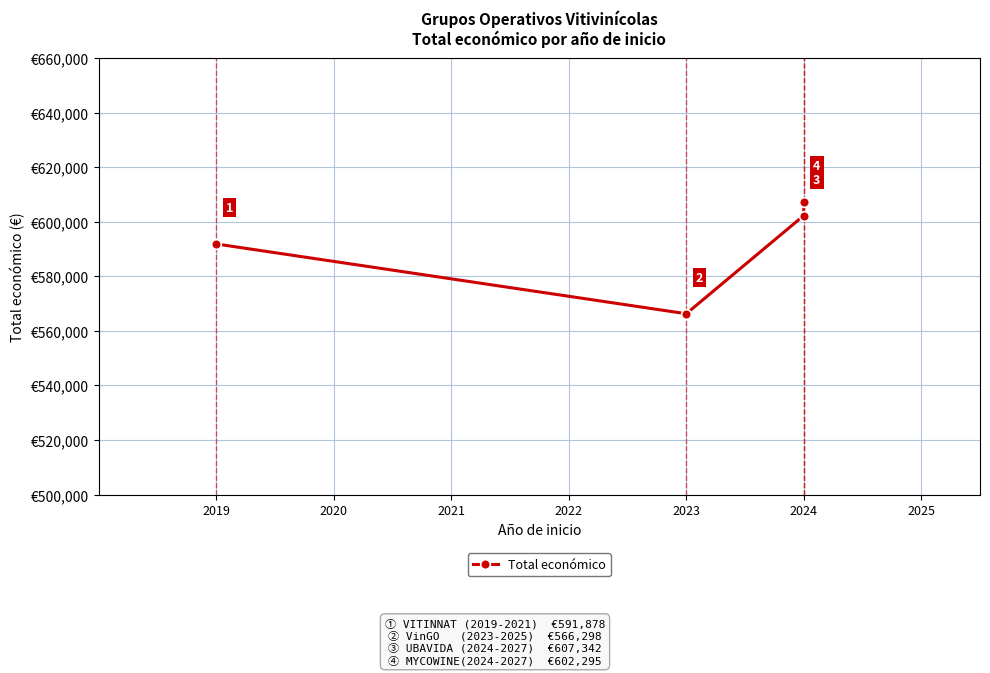

What is the sum of the values at 2019 and 2024?

1194173.4